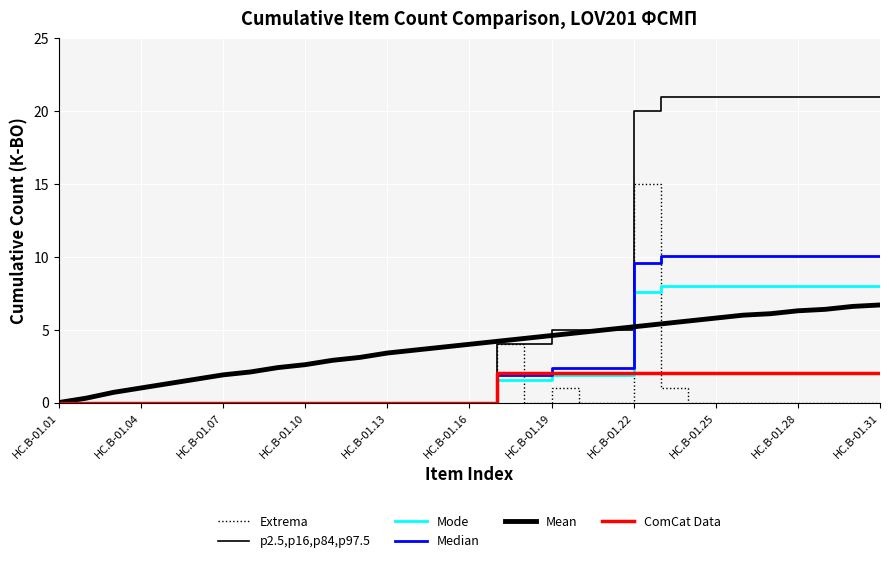

What is the greatest value displayed?

21.0